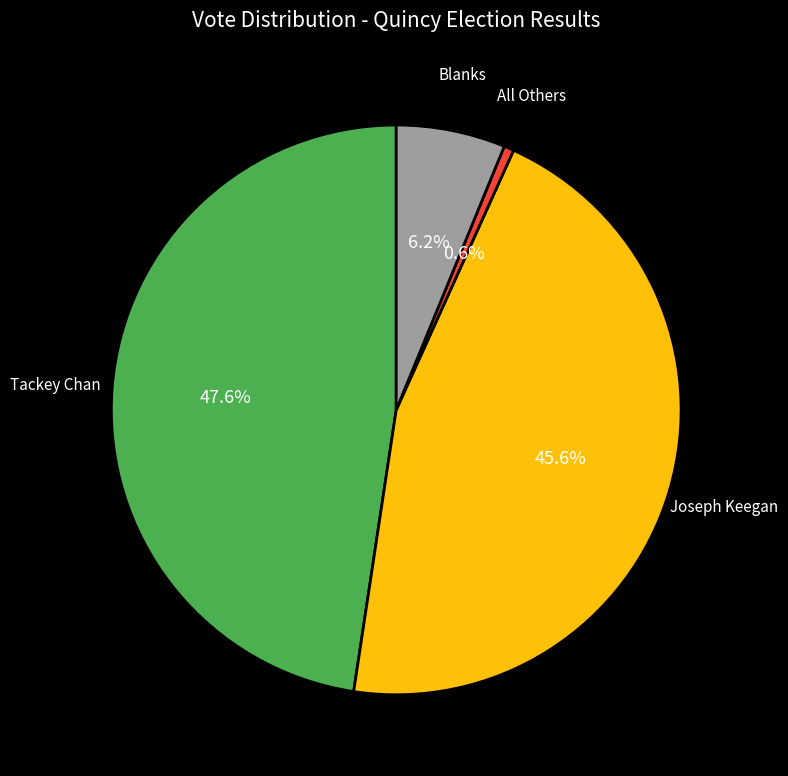

Does any single category account for the majority?

No